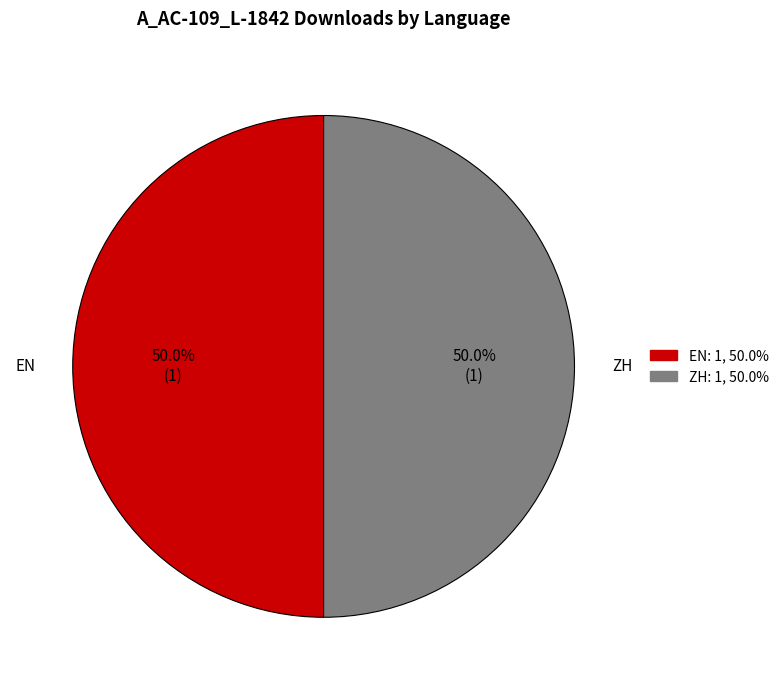

What is the ratio of the value at EN to the value at ZH?

1.0